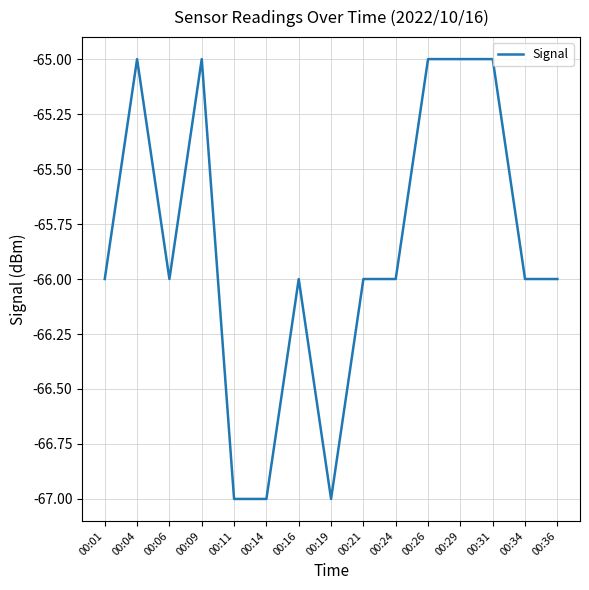

How many lines are shown in the chart?

1